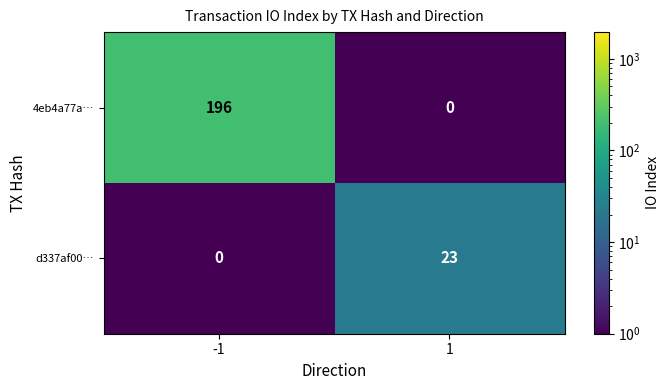

At how many categories does at least one series exceed 73?

1